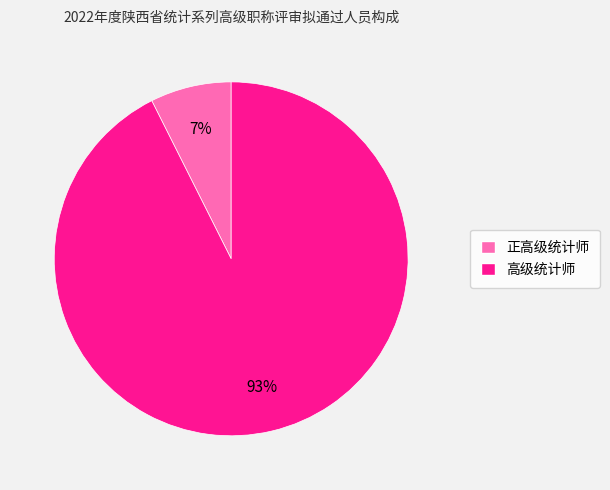

What percentage is the 正高级统计师 slice, to the nearest percent?

7%